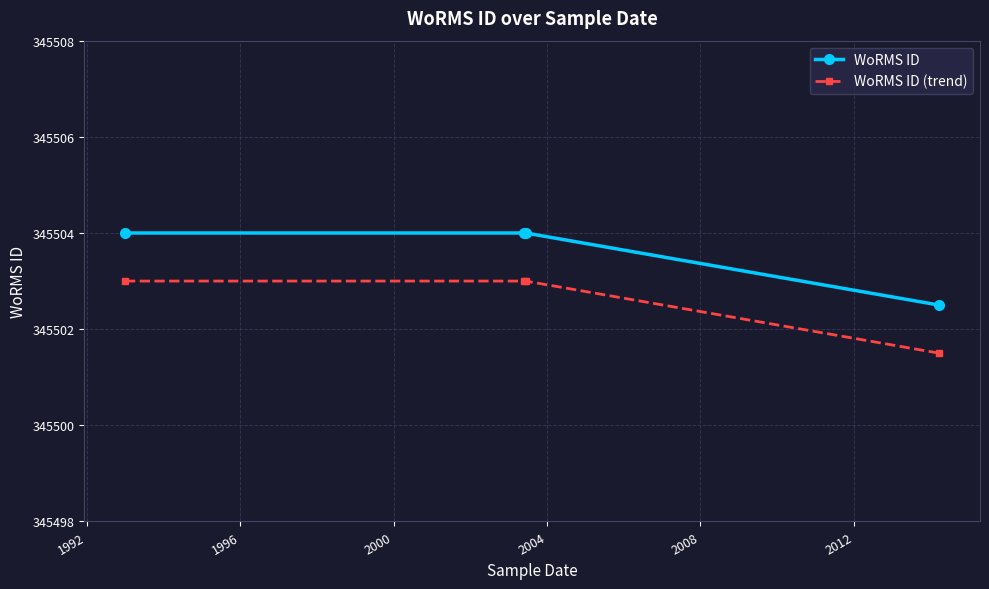

True or false: WoRMS ID (trend) and WoRMS ID cross at least once.

False